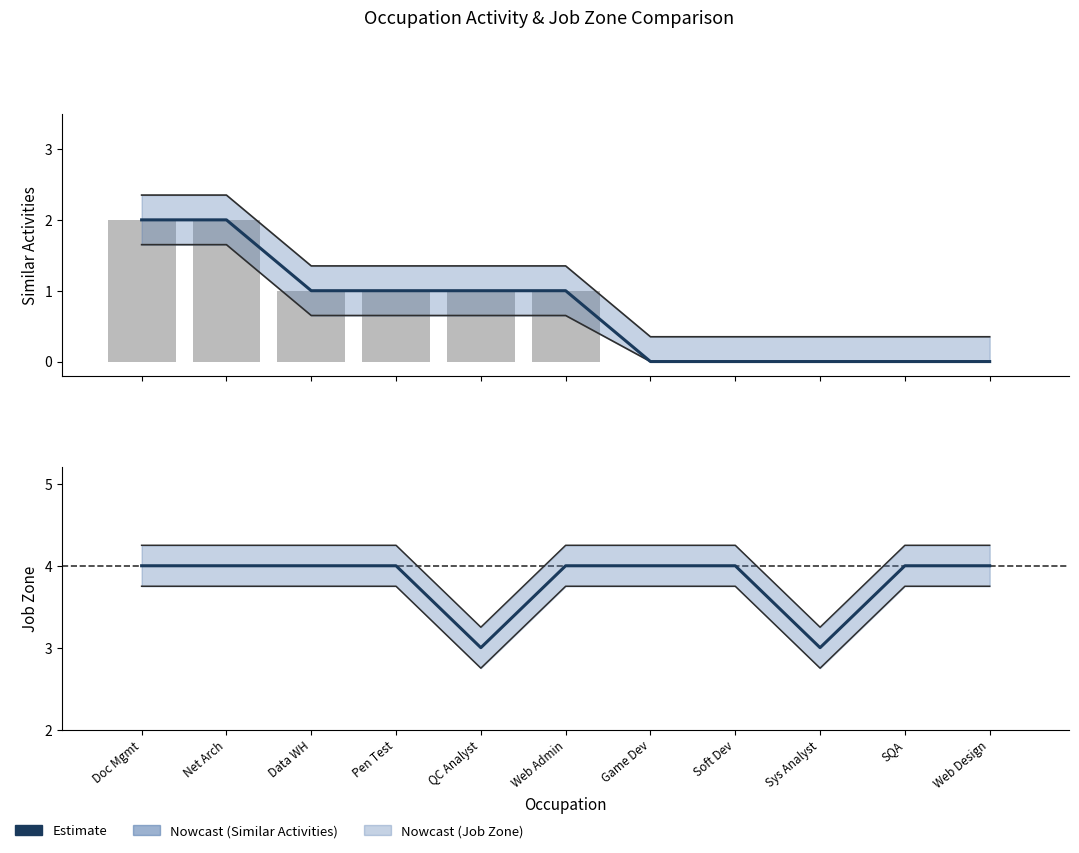

Which series has the largest total across all categories?

Job Zone